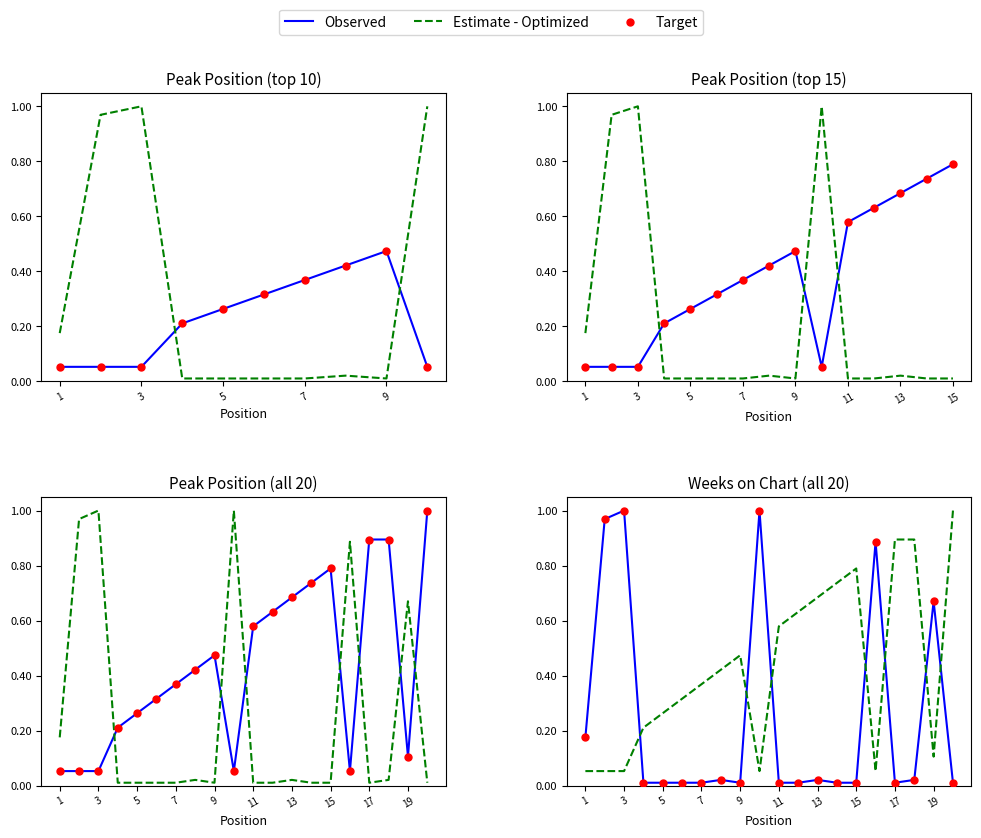

What are all the series names shown in the legend?

Observed, Estimate - Optimized, Target